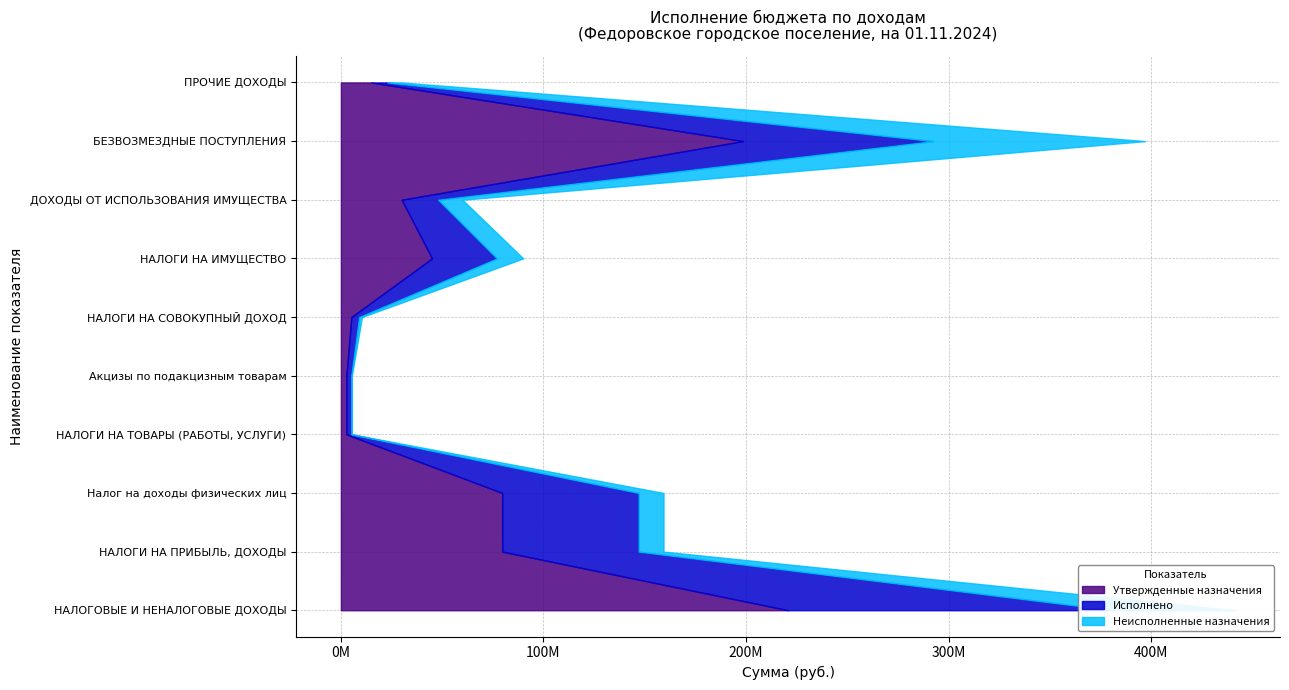

Reading left to right, list all the values displayed in this chart.

Утвержденные назначения: 220765751.0	79630300.0	79630300.0	2704640.0	2704640.0	5200000.0	45000000.0	30000000.0	198528258.9	15000000.0
Исполнено: 160760977.0	67332757.0	67332757.0	2415457.7	2415457.7	3800000.0	32000000.0	18000000.0	93864682.2	8000000.0
Неисполненные назначения: 60004774.0	12297543.0	12297543.0	289182.3	289182.3	1400000.0	13000000.0	12000000.0	104663576.7	7000000.0